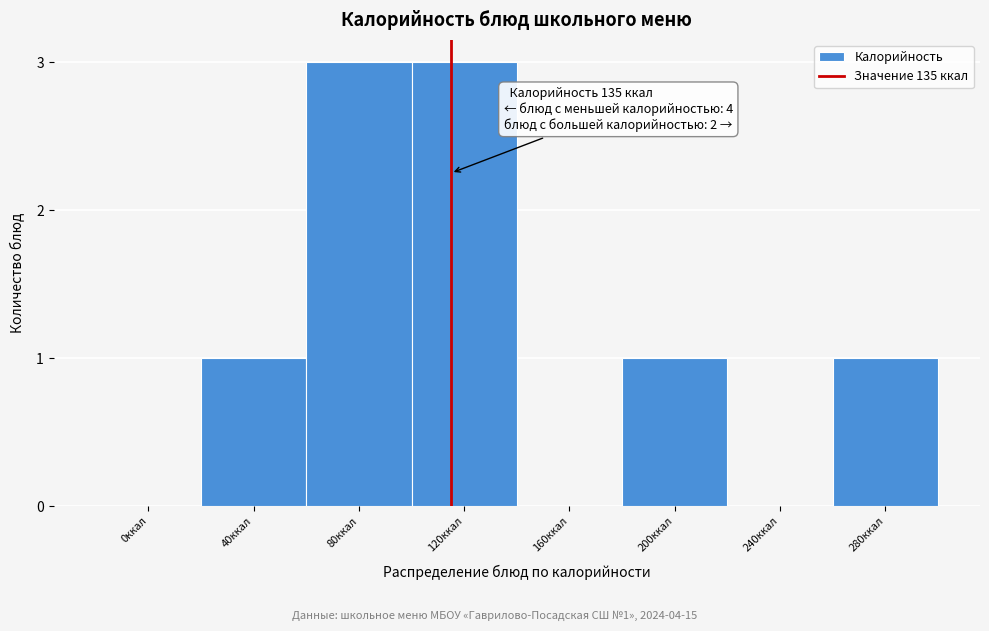

Reading left to right, extract all data points from this chart.

0ккал=0	40ккал=1	80ккал=3	120ккал=3	160ккал=0	200ккал=1	240ккал=0	280ккал=1